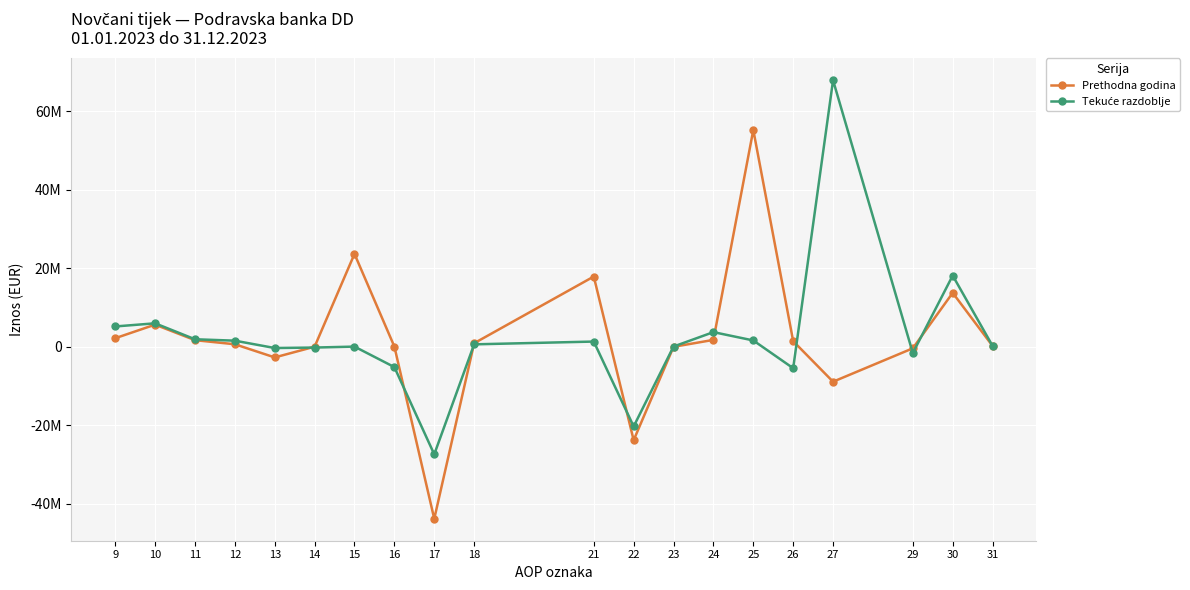

True or false: Prethodna godina and Tekuće razdoblje cross at least once.

True